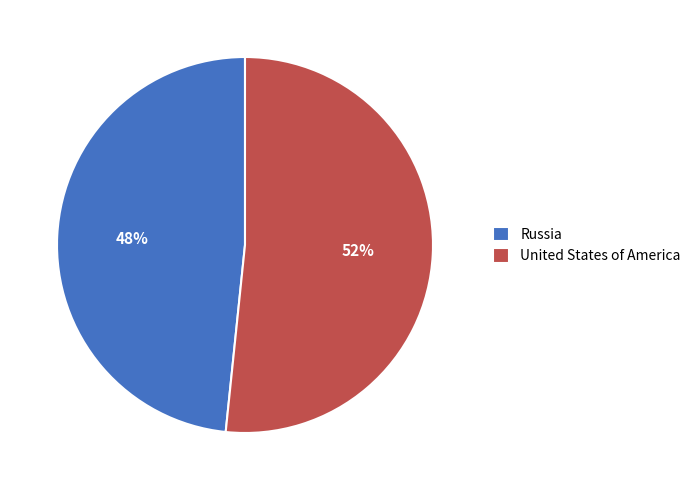

The Russia slice represents 37% of the pie. True or false?

False